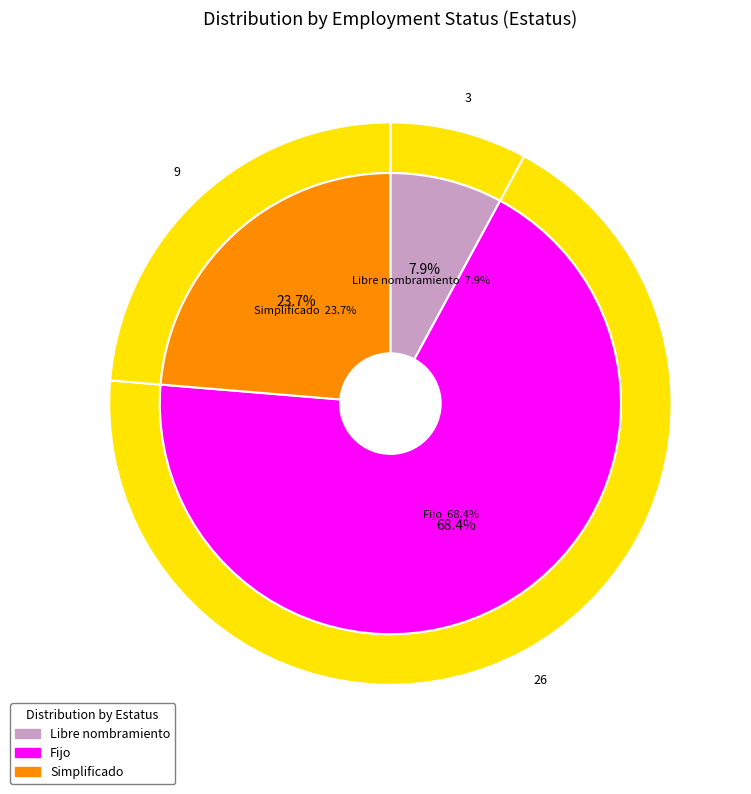

What percentage is the Simplificado slice, to the nearest percent?

24%